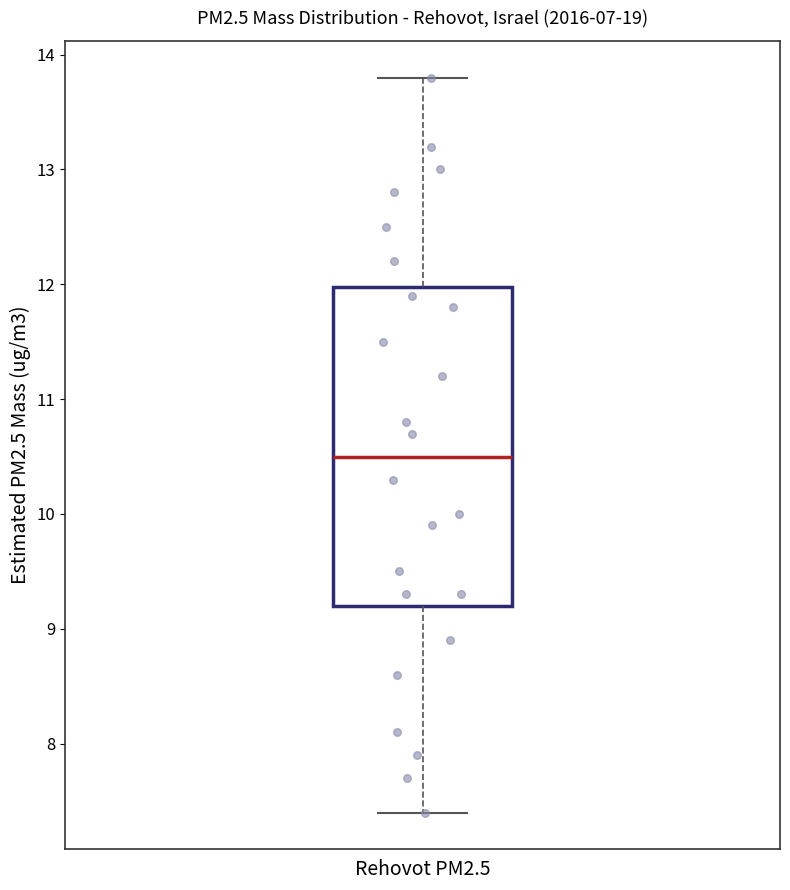

Where does the upper whisker of the box for Rehovot PM2.5 end on the y-axis? The values are not printed on the chart, so give them approximately, as read against the axis.

13.8